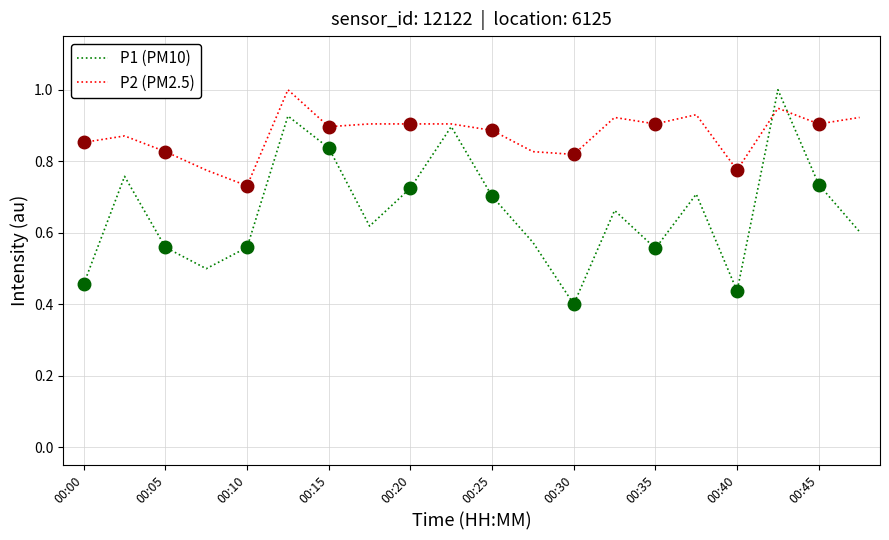

True or false: P2 (PM2.5) has a value of 0.2 at 00:15.

False